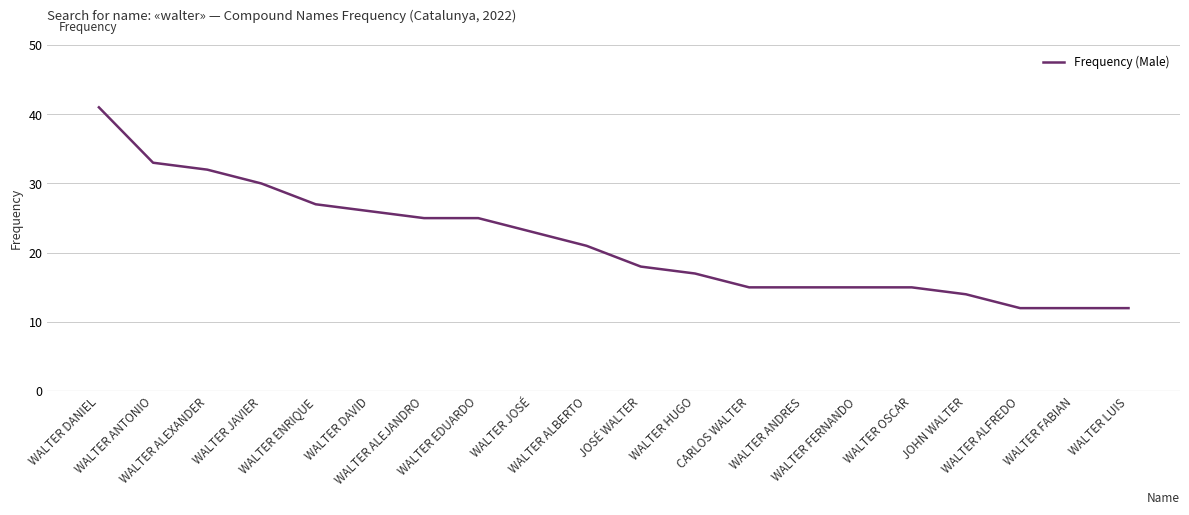

What is the smallest value displayed?

12